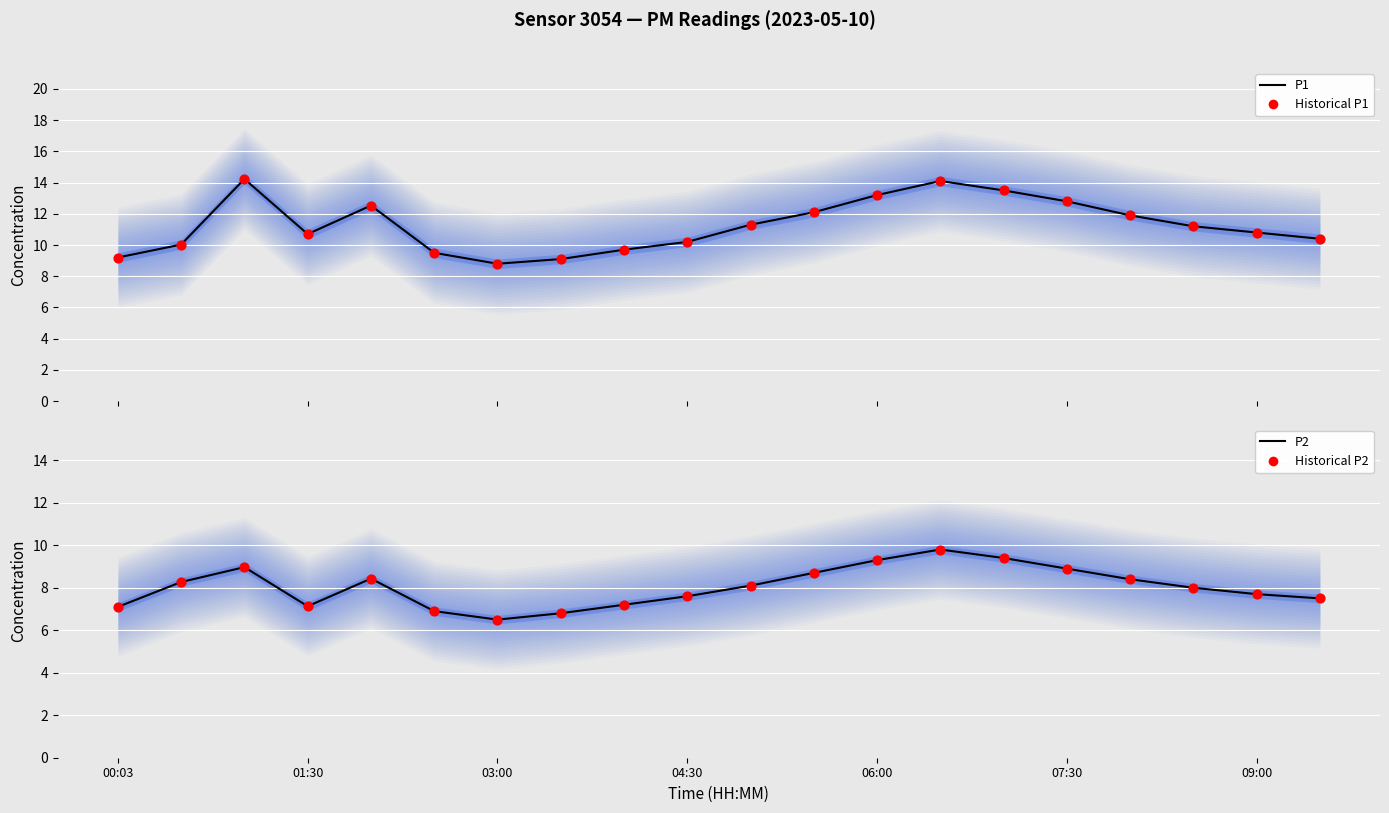

At how many categories does at least one series exceed 8?

20